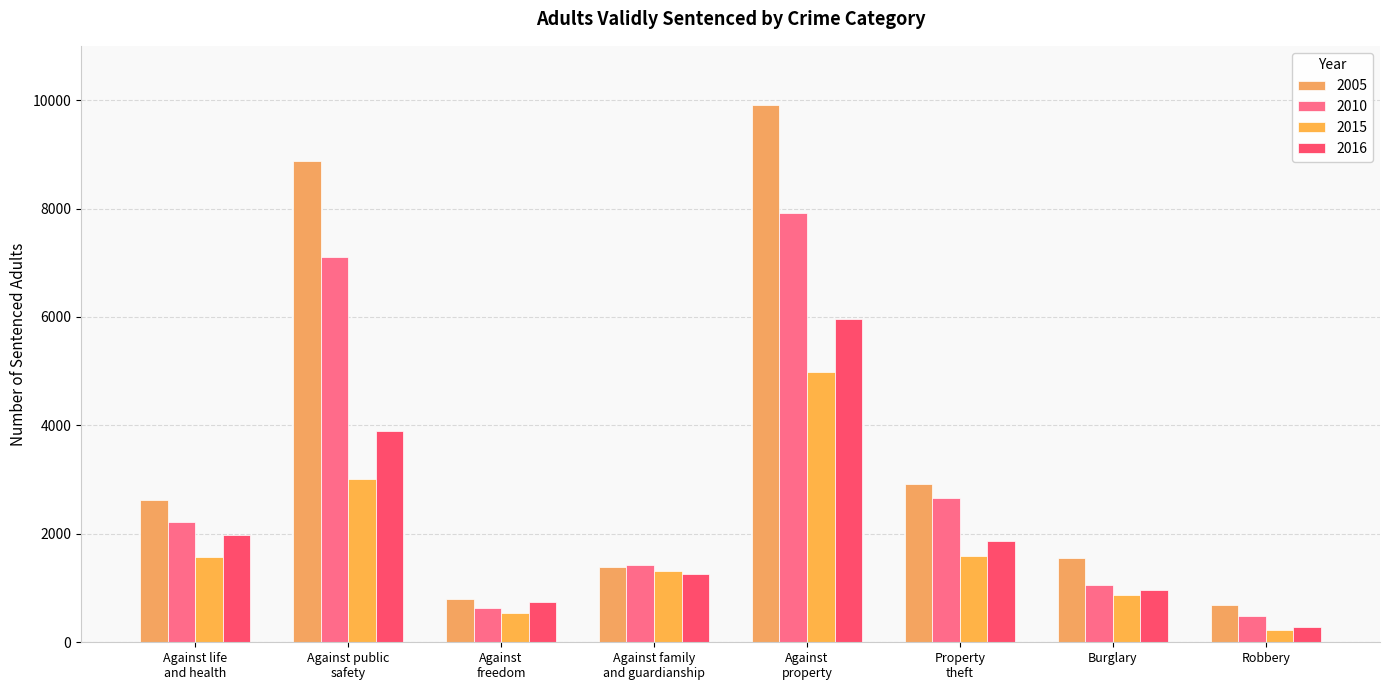

At how many categories does at least one series exceed 9185?

1